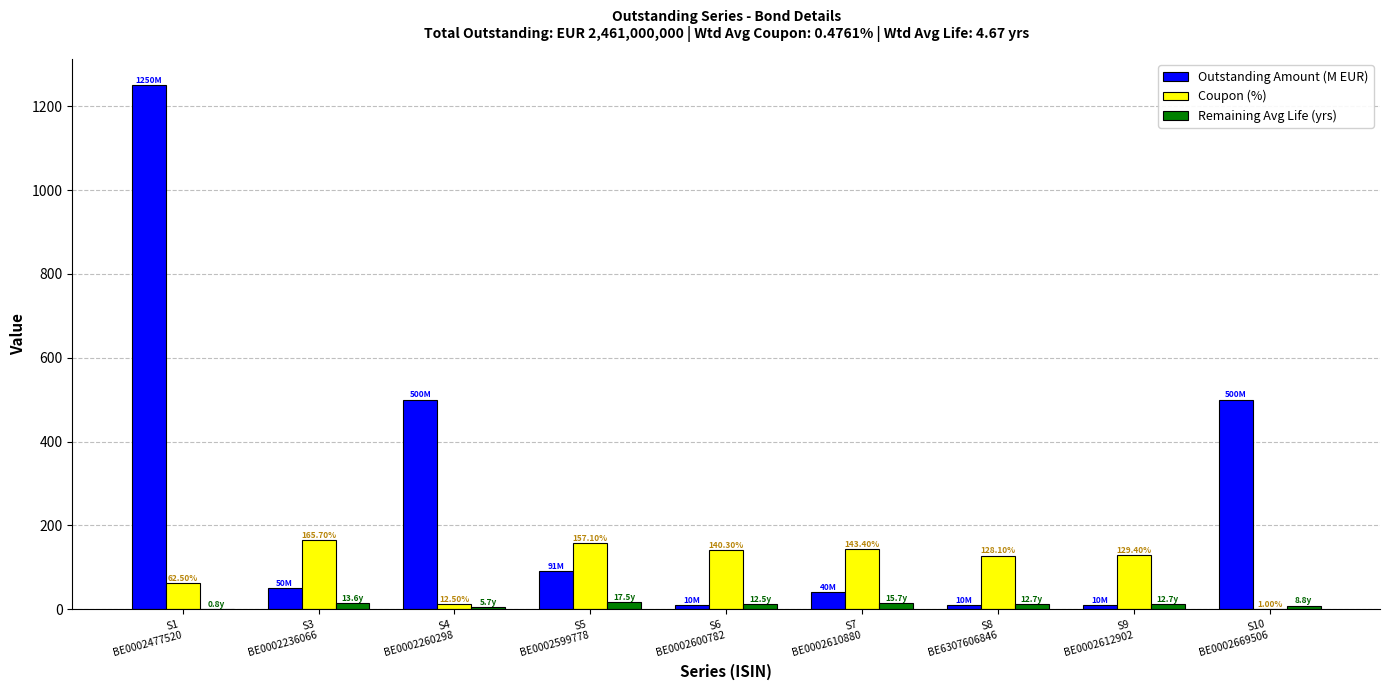

Where is Coupon (%) nearest to the value 83?

S1
BE0002477520